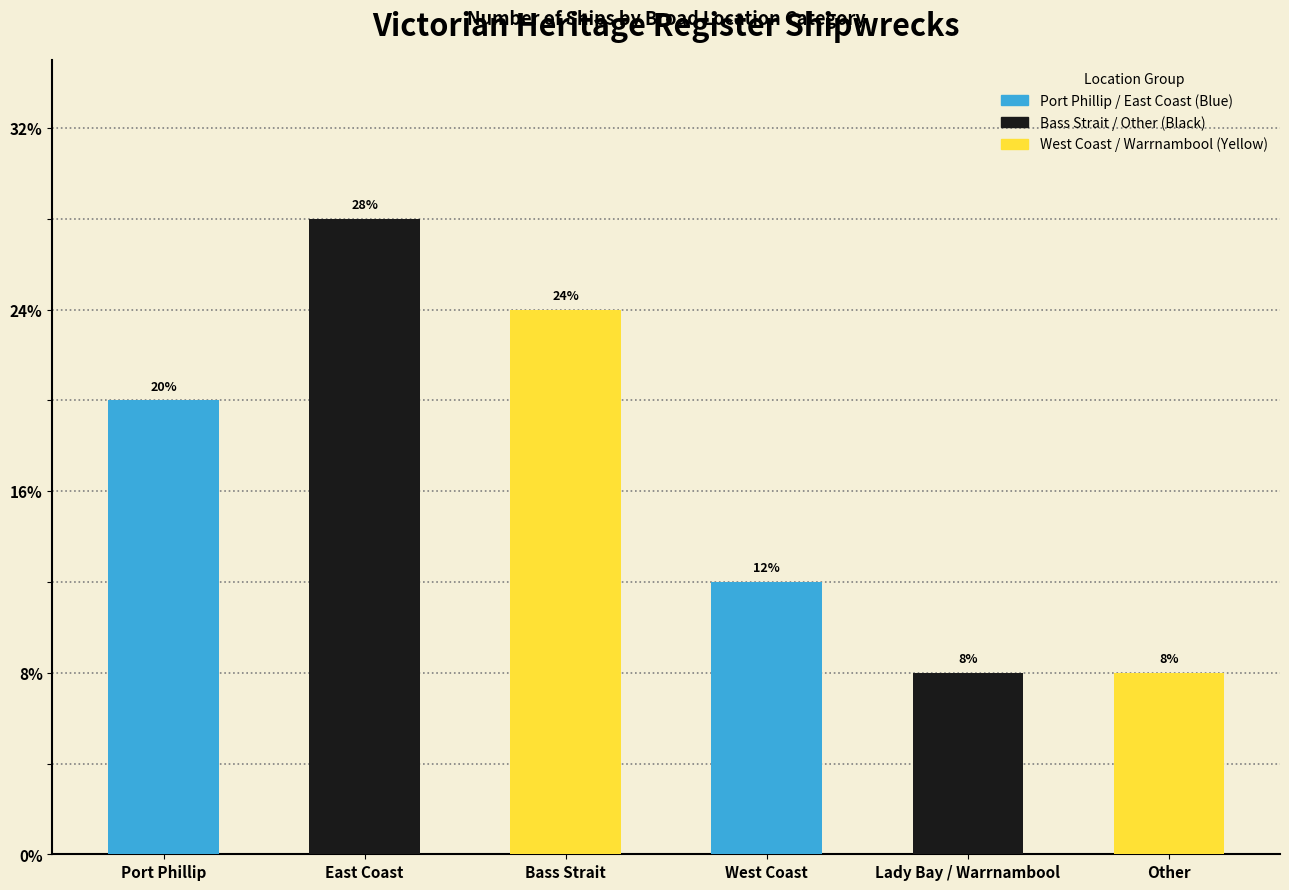

Between Other and Port Phillip, which is larger?

Port Phillip